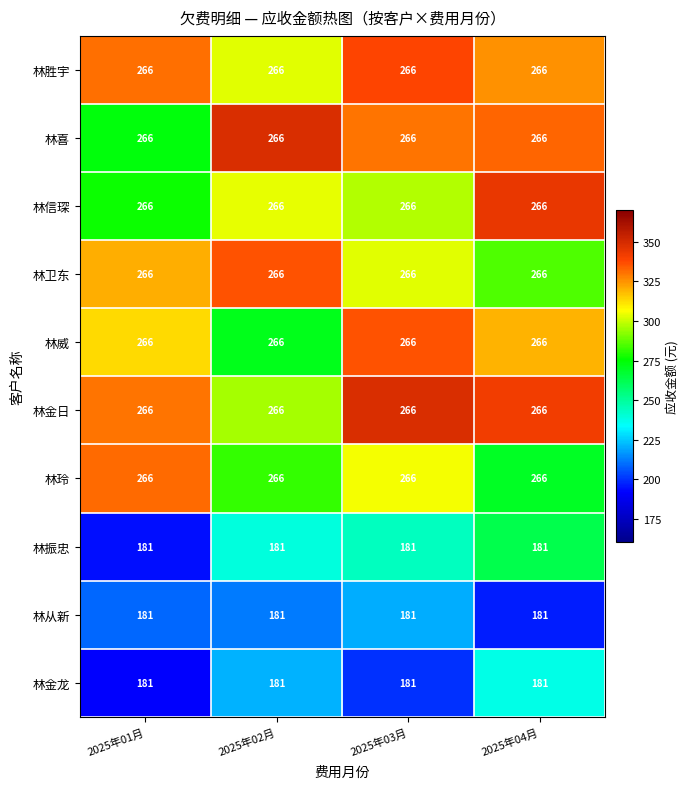

At how many categories does at least one series exceed 191?

4